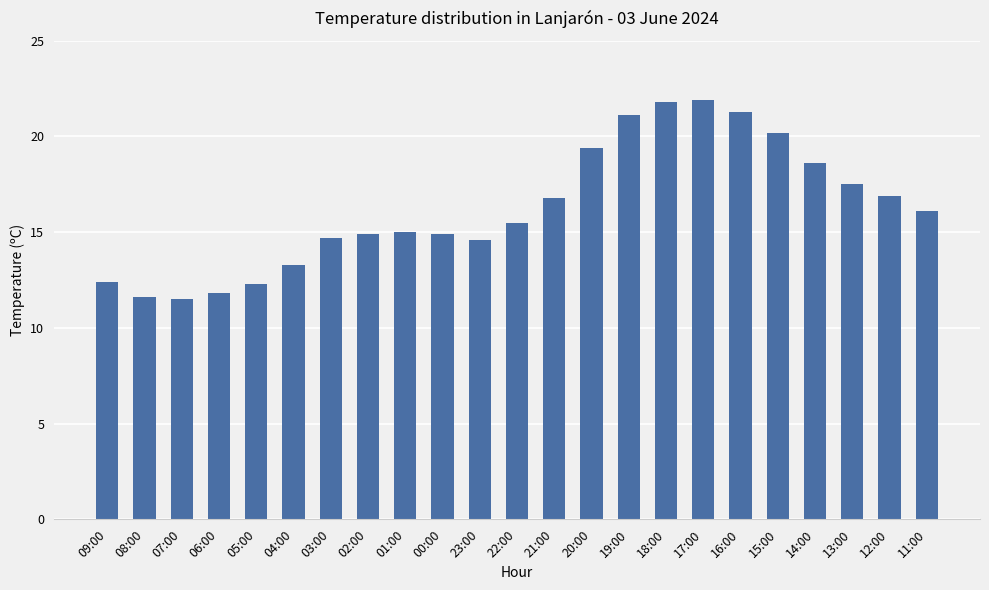

What is the label of the 22nd bar from the left?

12:00